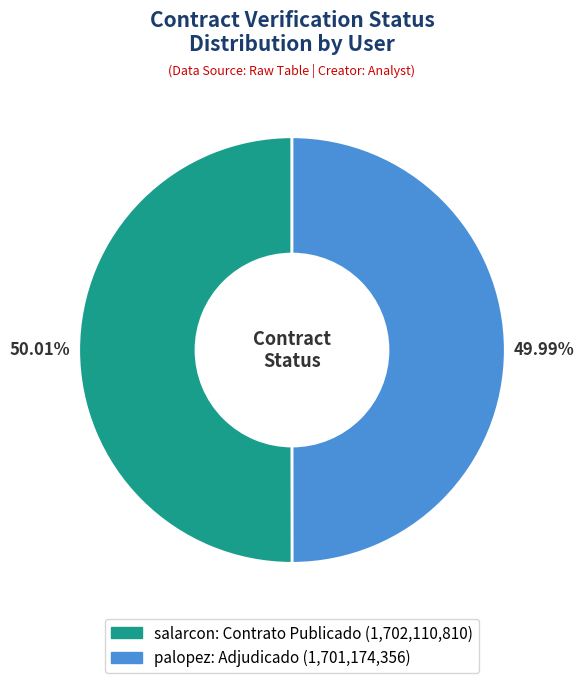

Is there a majority slice in this chart?

Yes